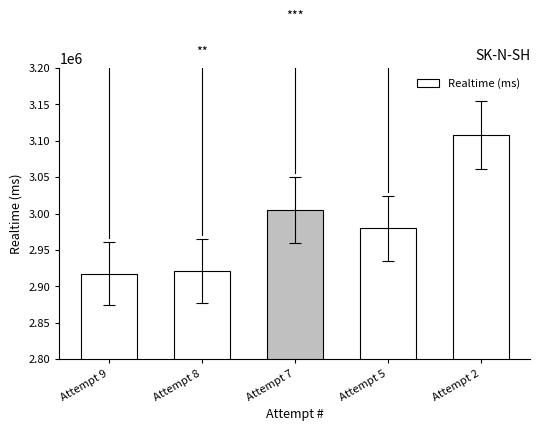

What is the value of the 2nd bar from the left?

2921203